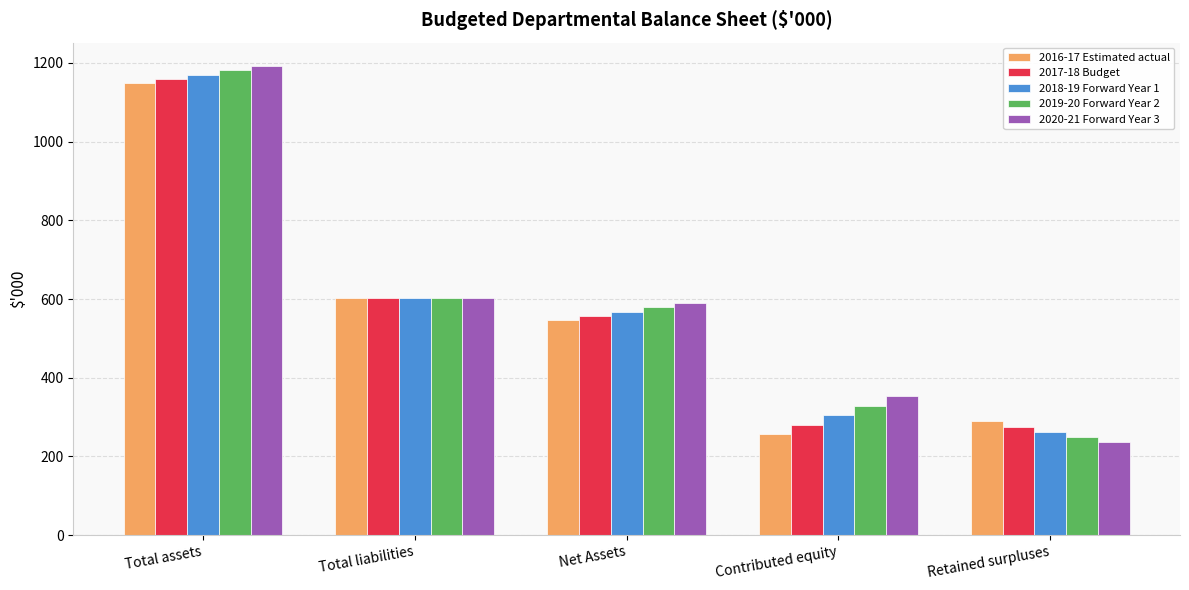

What are all the series names shown in the legend?

2016-17 Estimated actual, 2017-18 Budget, 2018-19 Forward Year 1, 2019-20 Forward Year 2, 2020-21 Forward Year 3